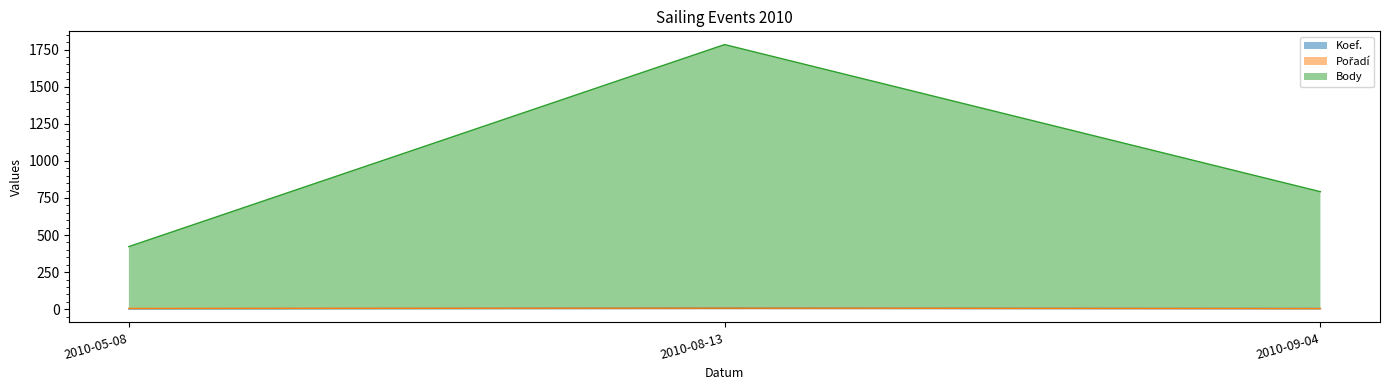

What is the maximum value for Body?

1784